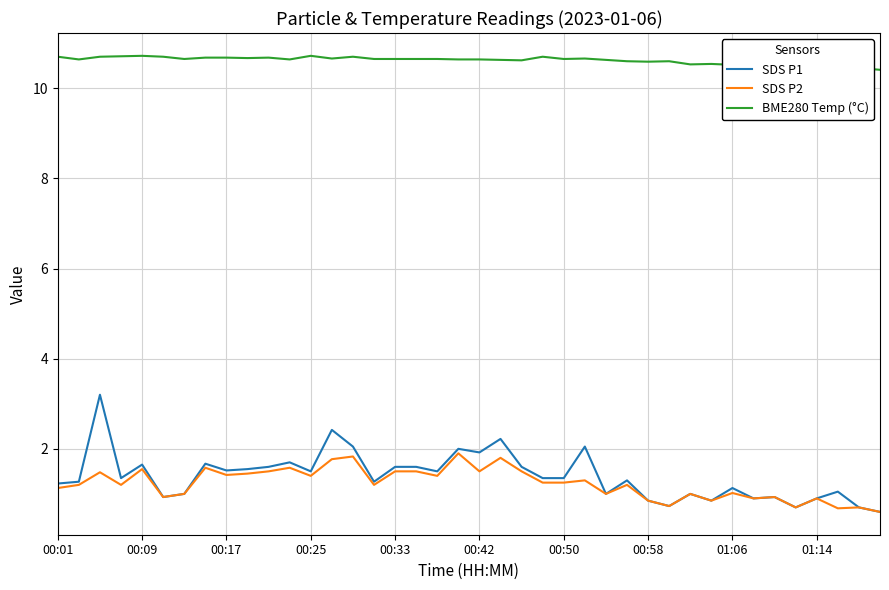

Which series has the largest range (max minus min)?

SDS P1